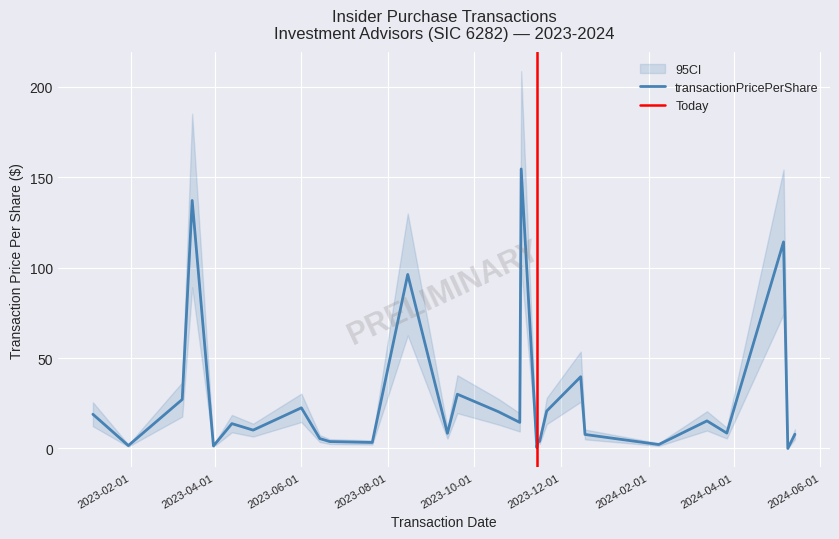

Reading left to right, transcribe all the data shown in this chart.

18.9	1.6	27.1	137.2	1.4	13.7	10.1	22.5	5.5	3.8	3.3	96.3	8.4	30.0	20.3	14.4	154.6	0.4	4.5	3.9	20.7	39.7	7.7	2.2	15.2	8.5	114.3	0.0	7.8